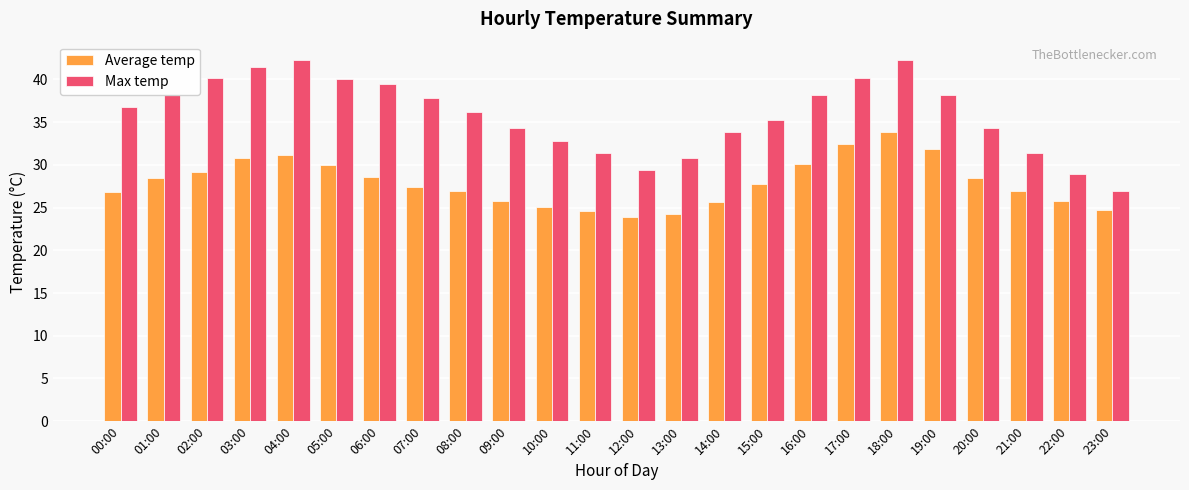

Which series has the largest total across all categories?

Max temp